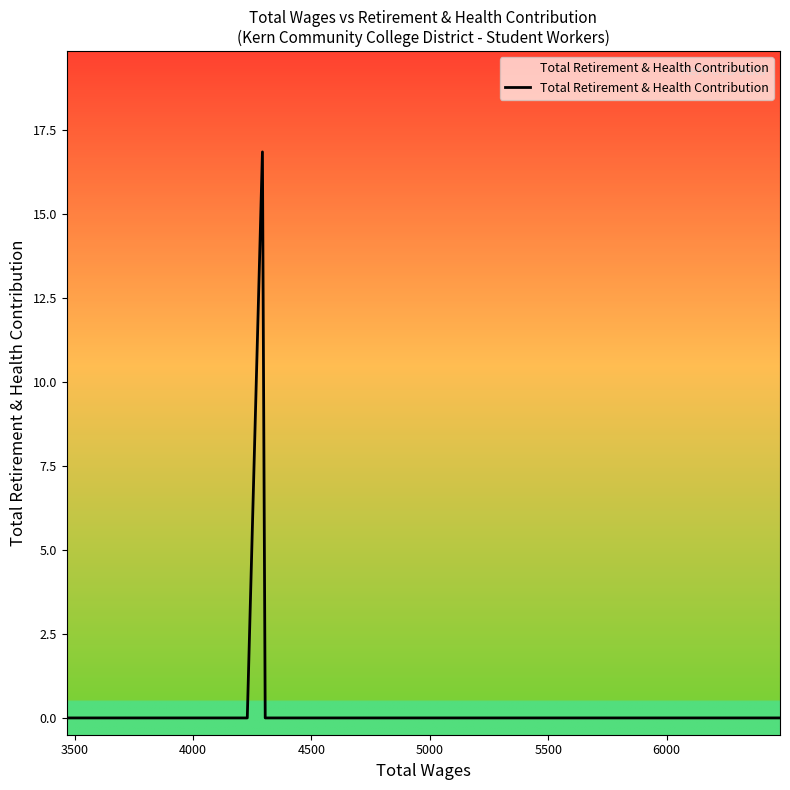

The chart shows a value of 0.0 at 4500. True or false?

True